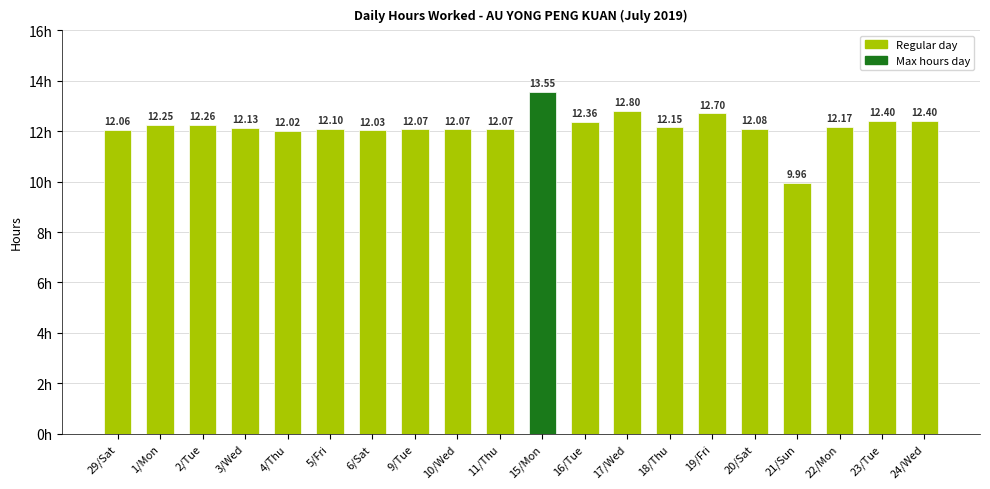

How many bars are there in total?

20